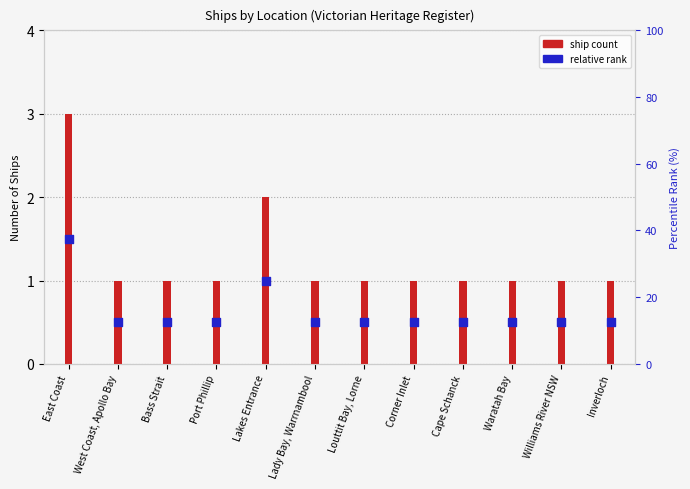

Is the value of relative rank at Inverloch greater than the value of ship count at Cape Schanck?

No